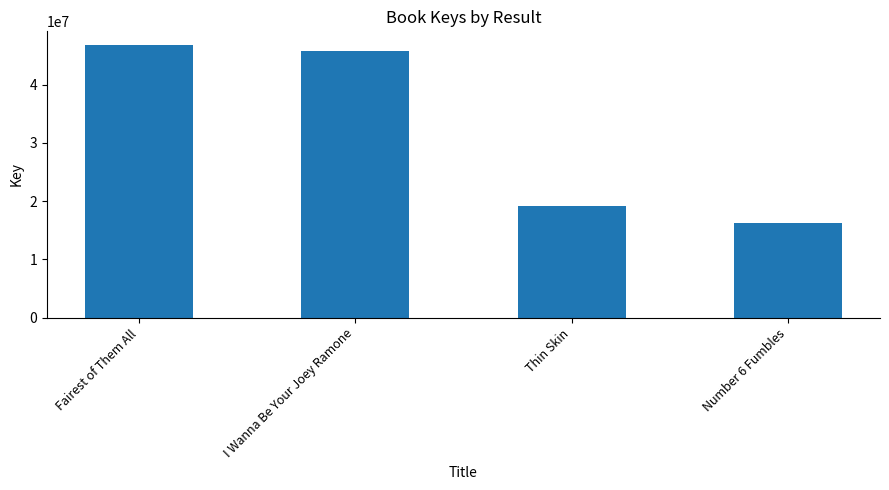

Reading left to right, extract all data points from this chart.

Fairest of Them All=46829398	I Wanna Be Your Joey Ramone=45726866	Thin Skin=19114644	Number 6 Fumbles=16290256